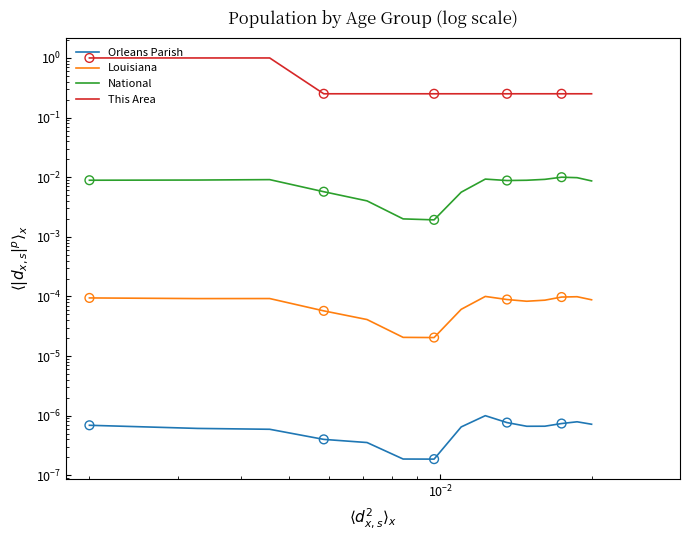

Is the value of Orleans Parish at $\mathdefault{10^{-4}}$ greater than the value of Louisiana at 11?

No